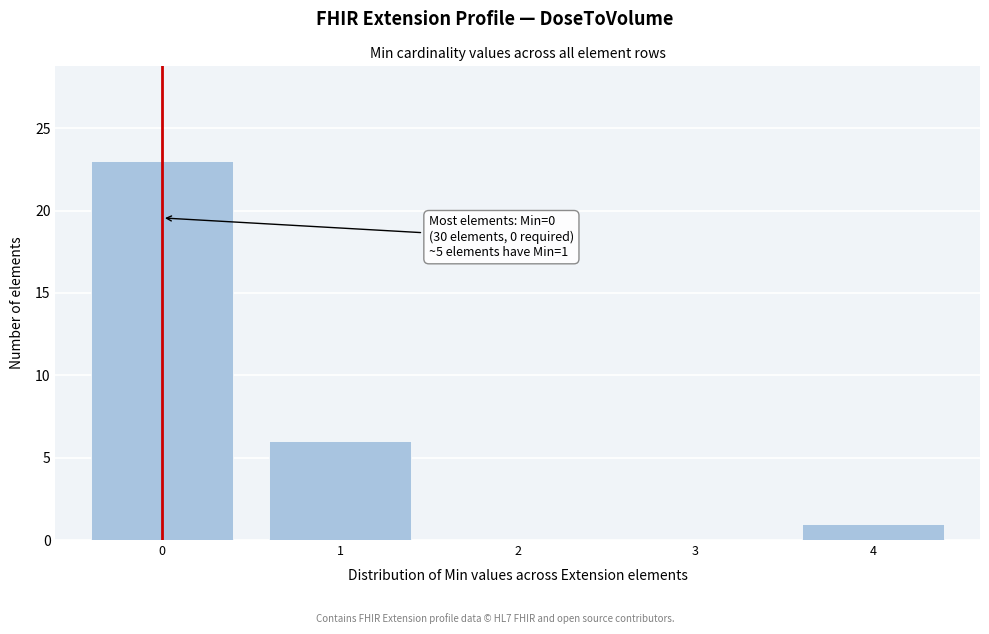

Reading left to right, extract all data points from this chart.

0=23	1=6	2=0	3=0	4=1